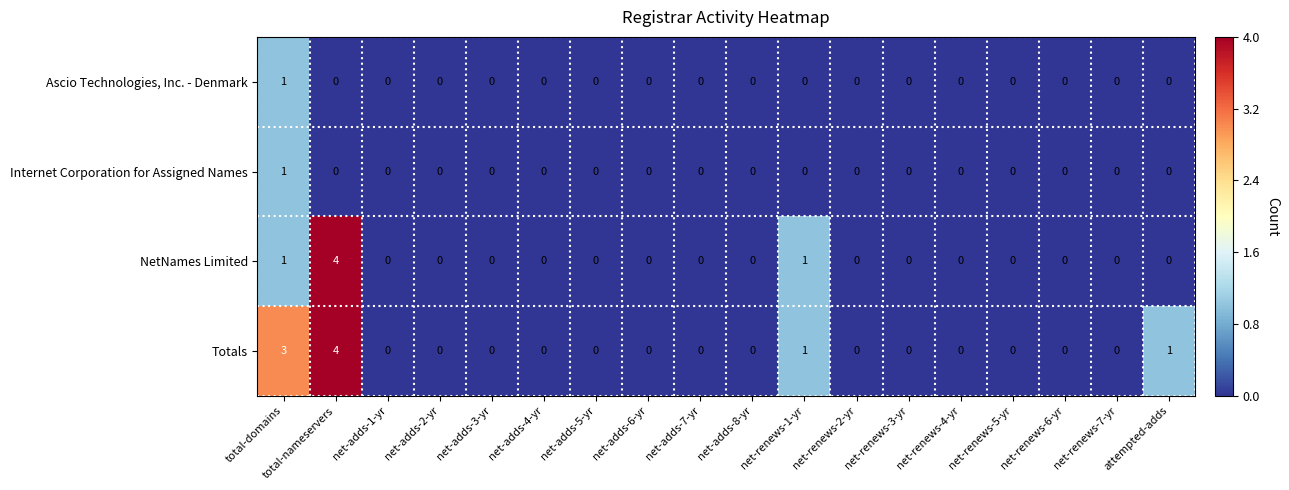

At which category is the sum across all series the highest?

total-nameservers